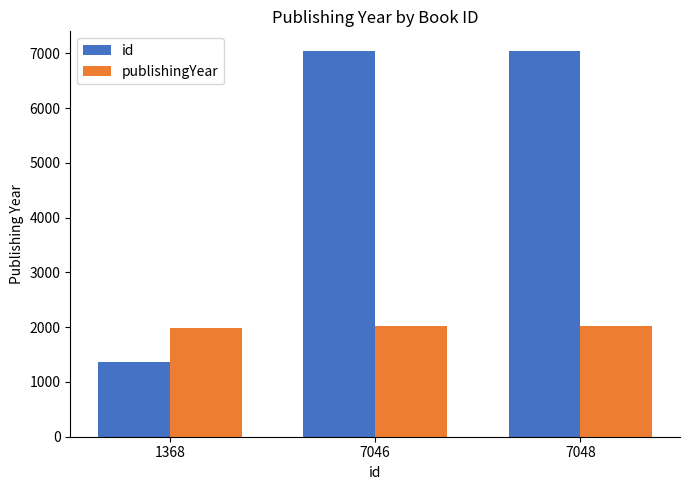

Which series has the largest total across all categories?

id